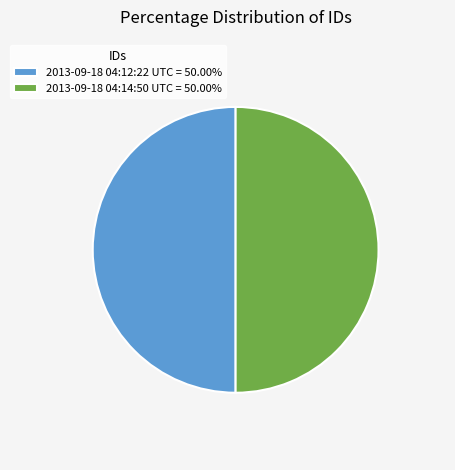

Approximately how many times larger is the value at 2013-09-18 04:14:50 UTC = 50.00% compared to 2013-09-18 04:12:22 UTC = 50.00%?

1.0